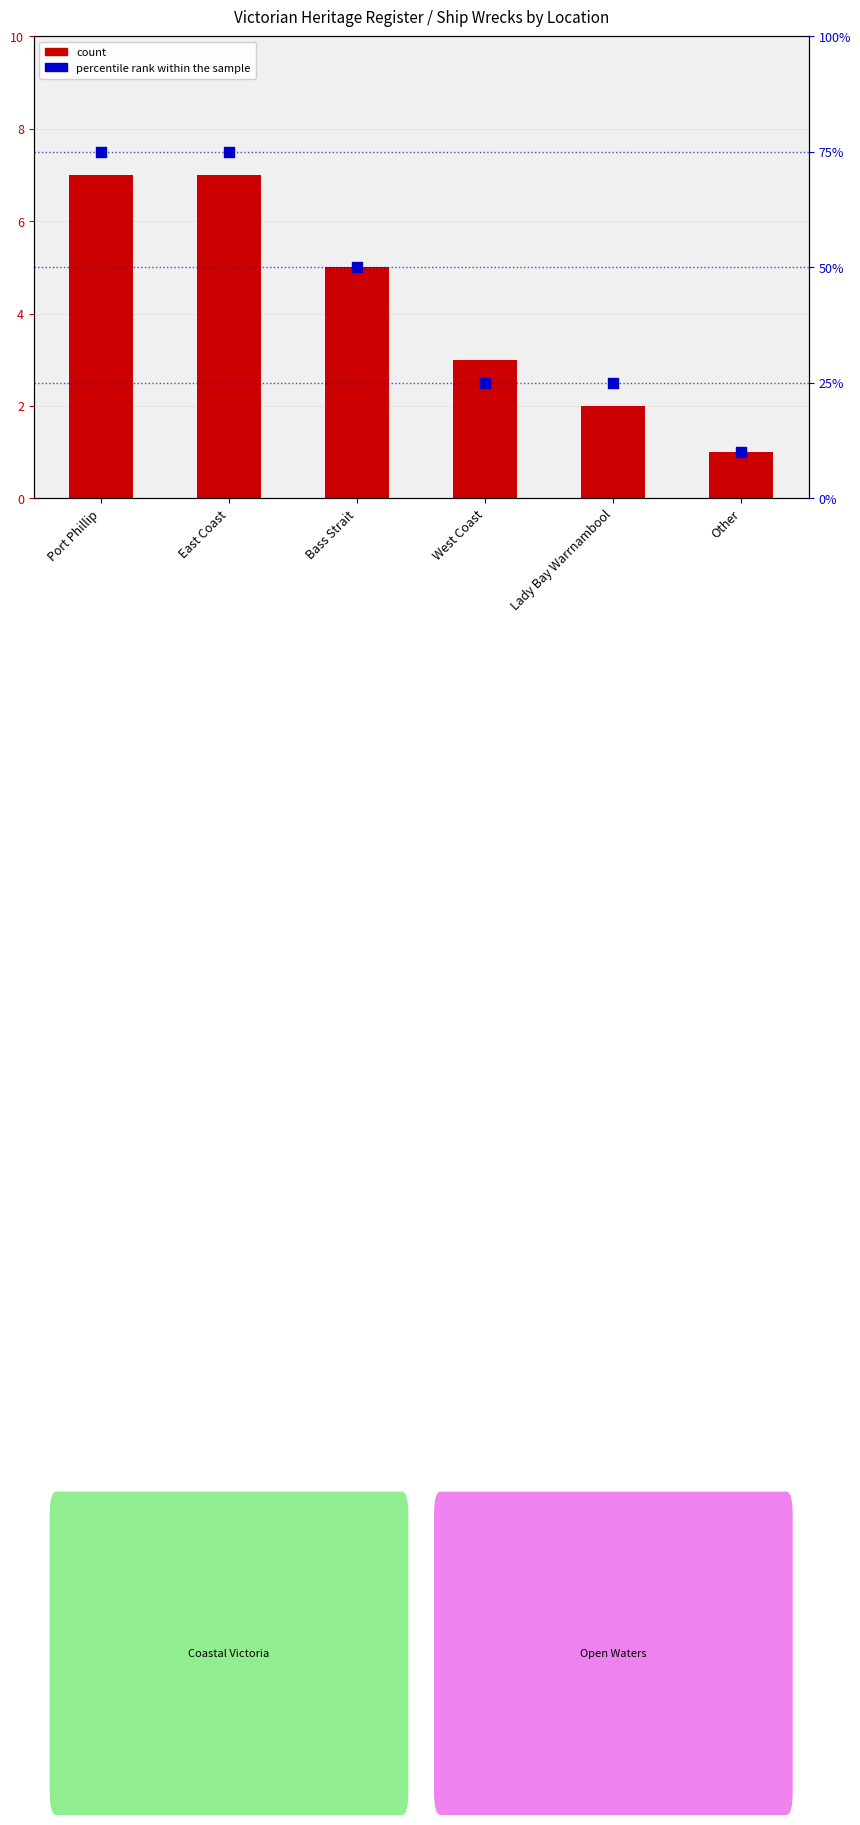

Is the value of count at Other greater than the value of percentile rank within the sample at East Coast?

No